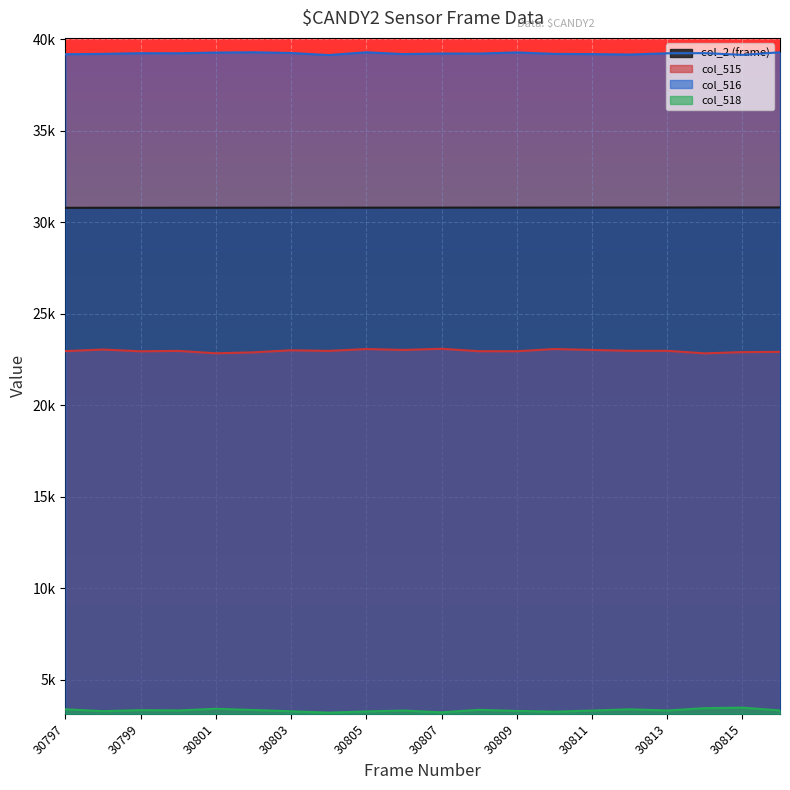

True or false: col_518 and col_516 intersect in this chart.

False